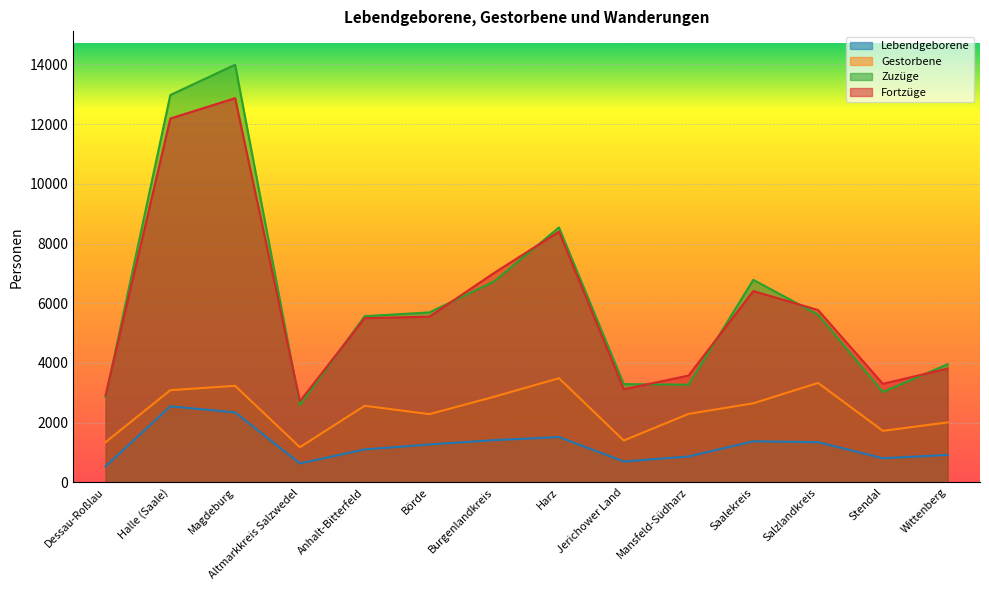

What is the label of the 13th point from the left?

Stendal